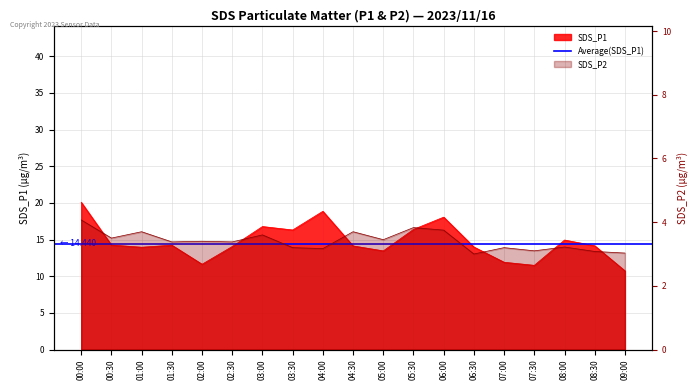

List the series in order of their overall mean, highest first.

SDS_P1, SDS_P2